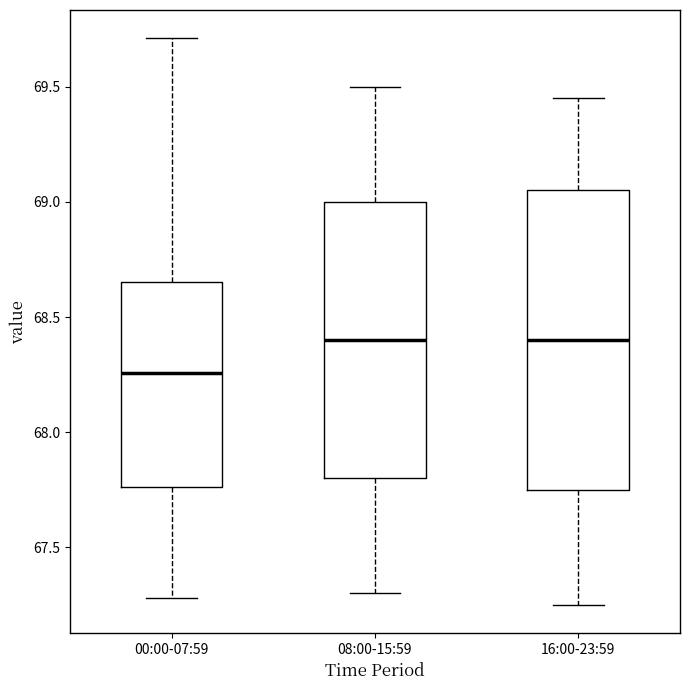

Where does the median line of the box for 16:00-23:59 sit on the y-axis? The values are not printed on the chart, so give them approximately, as read against the axis.

68.40